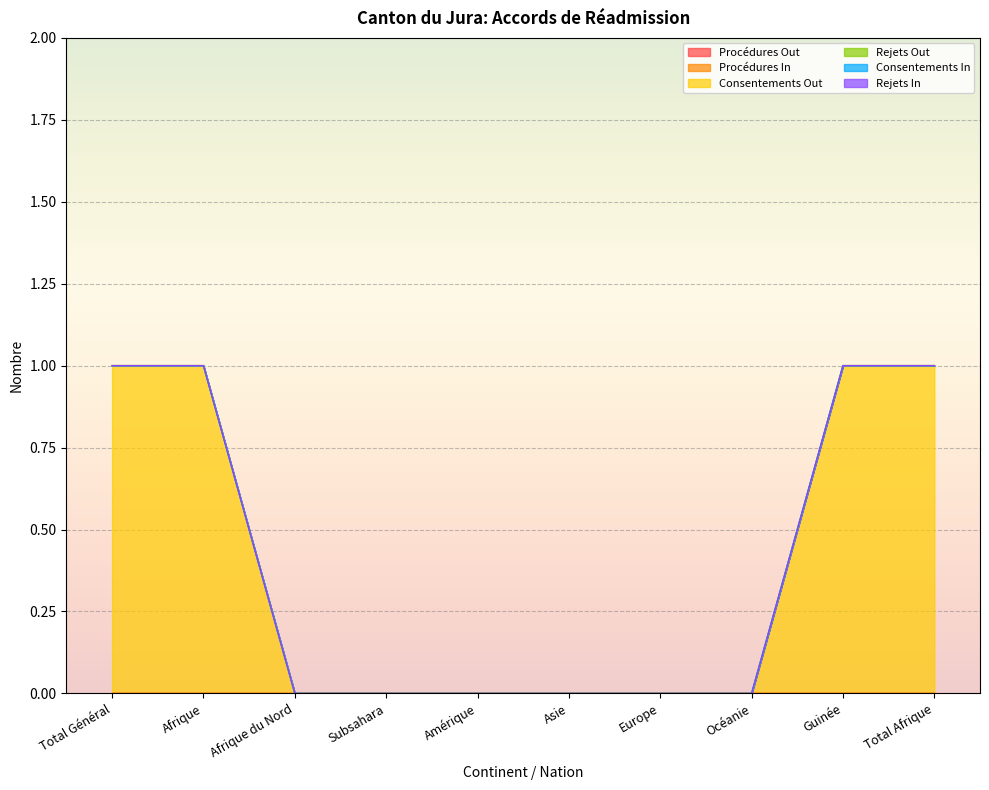

Which series changed the most between Afrique and Afrique du Nord?

Consentements Out